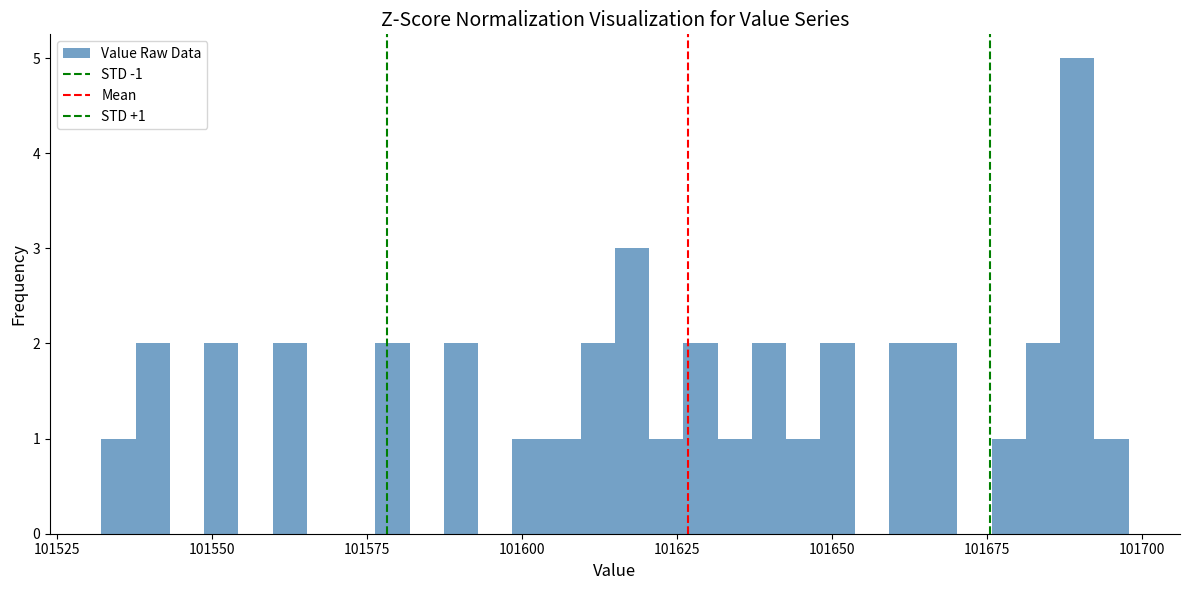

Read against the x-axis, roughly where is the centre of the tallest bar?

101690